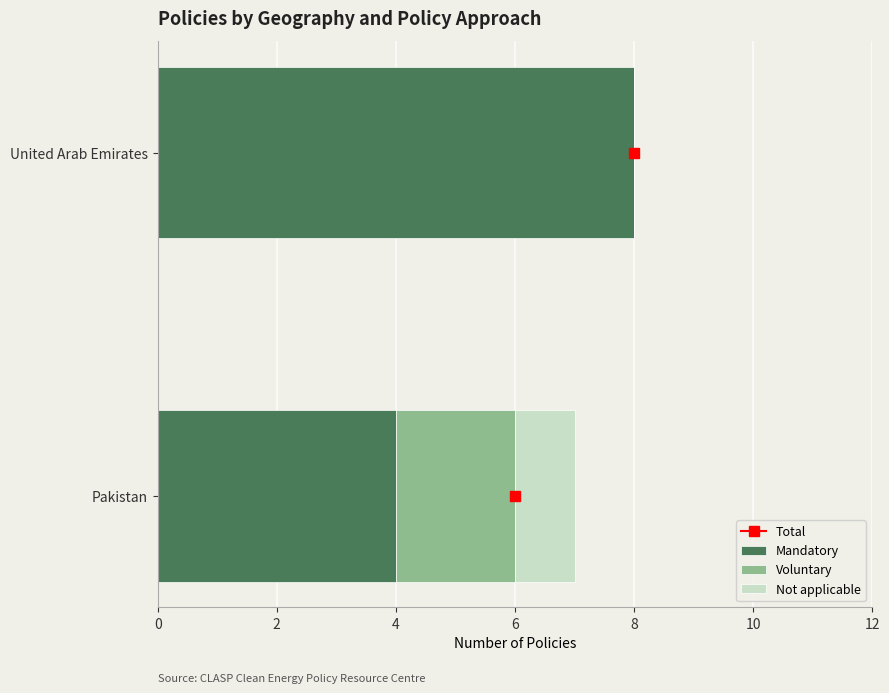

What is the sum of all Mandatory values?

12